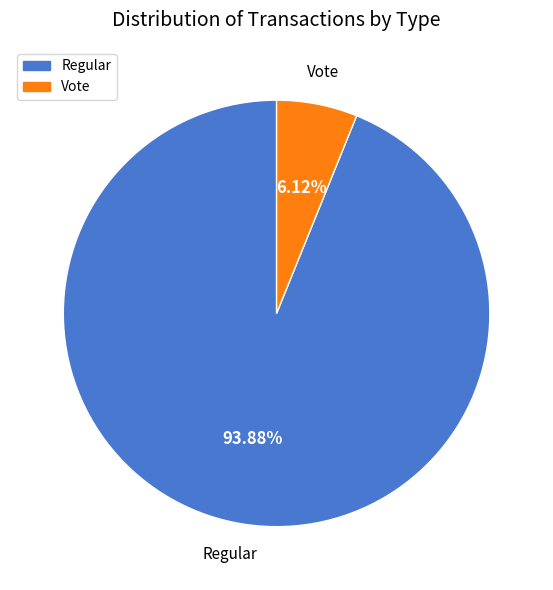

Between Regular and Vote, which is larger?

Regular